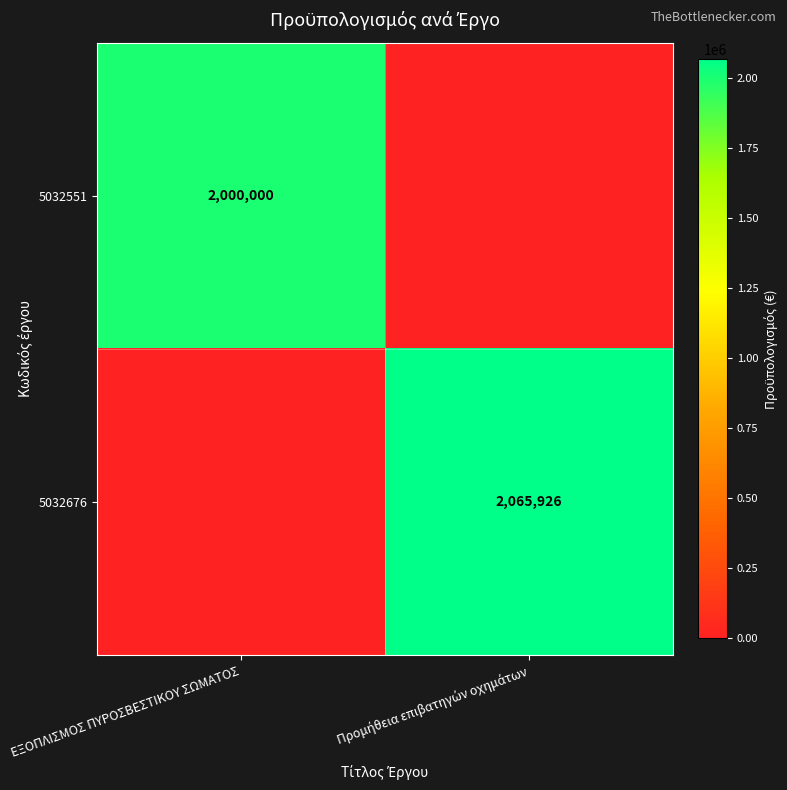

Count the number of categories in the chart.

2